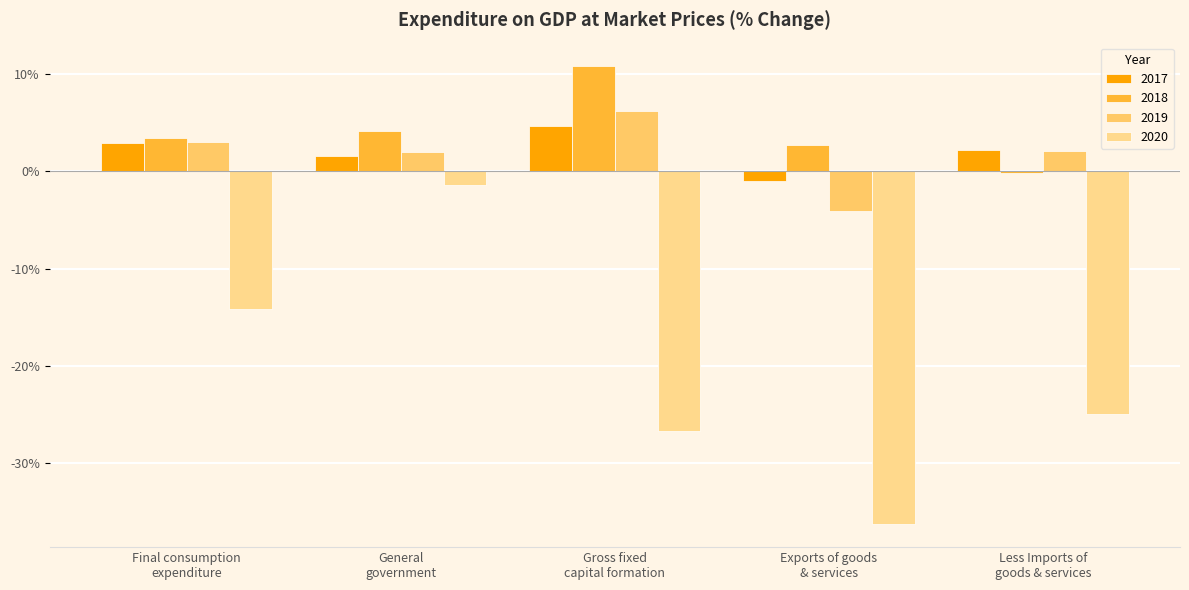

True or false: 2018 has a value of 5.6 at Final consumption
expenditure.

False